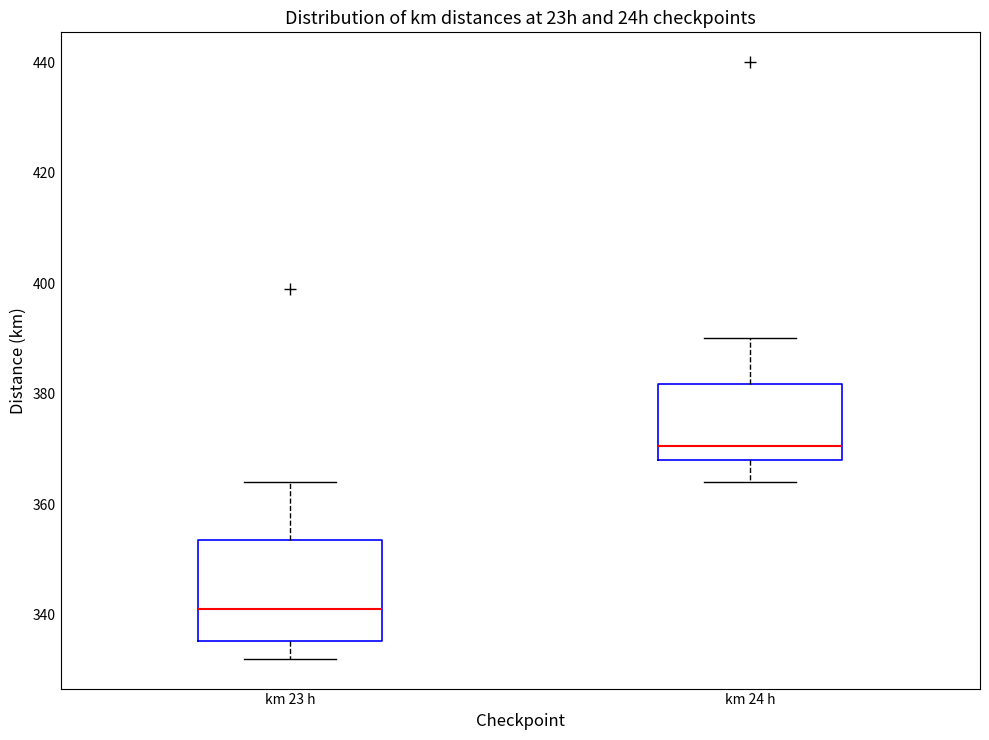

Comparing the boxes themselves (not the whiskers), which one is the tallest?

km 23 h